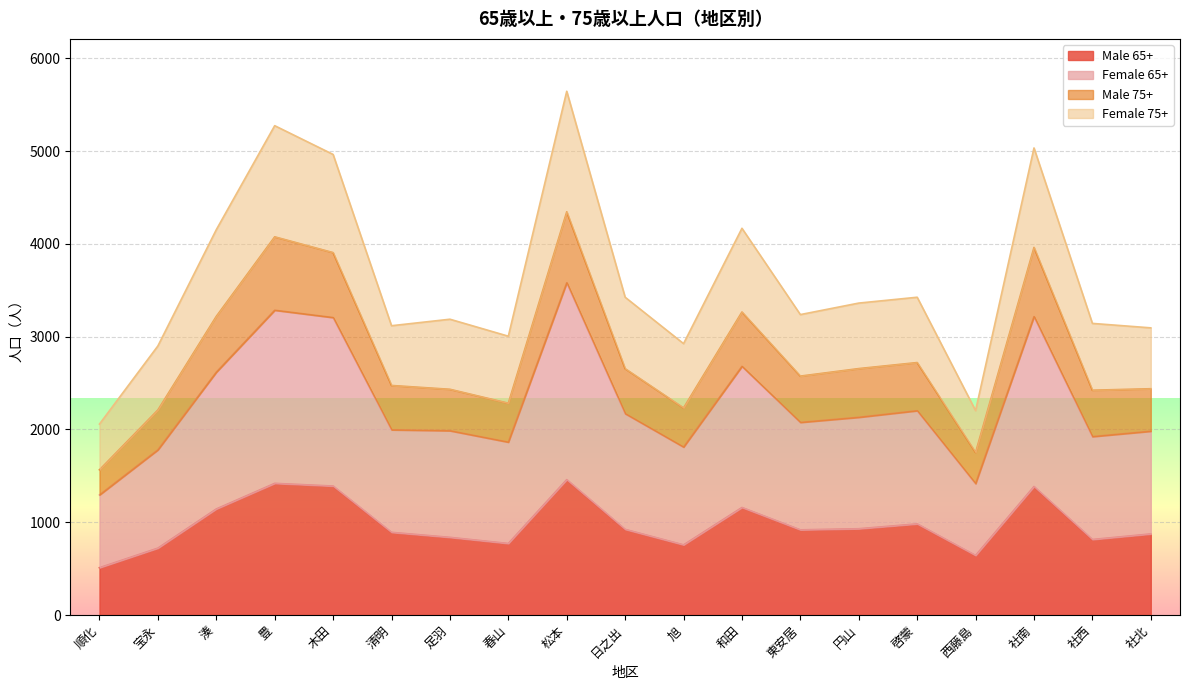

Is it true that Male 65+ equals 2017 at 和田?

False